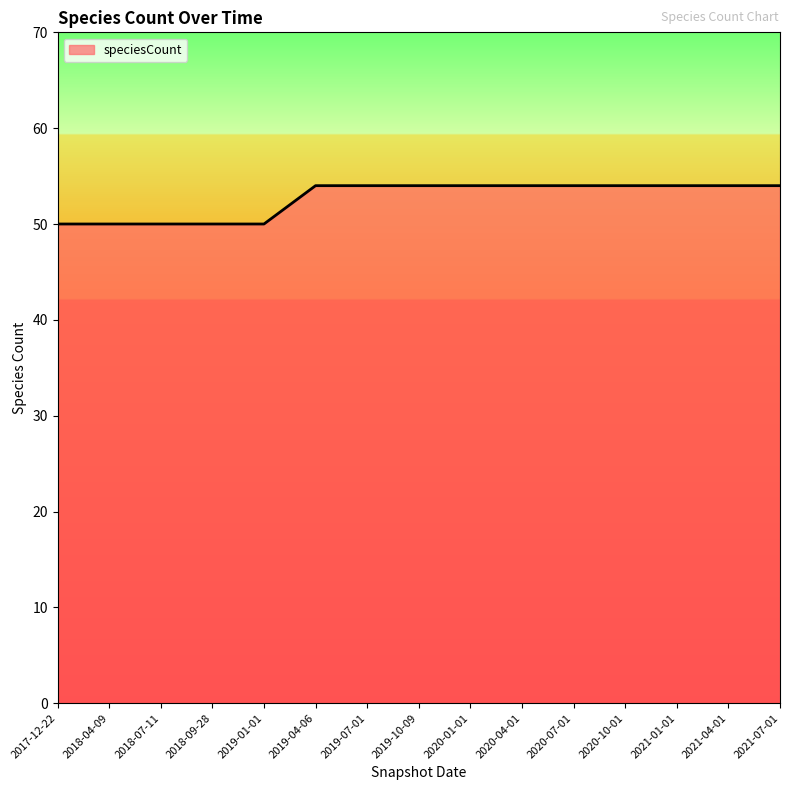

What is the greatest value displayed?

54